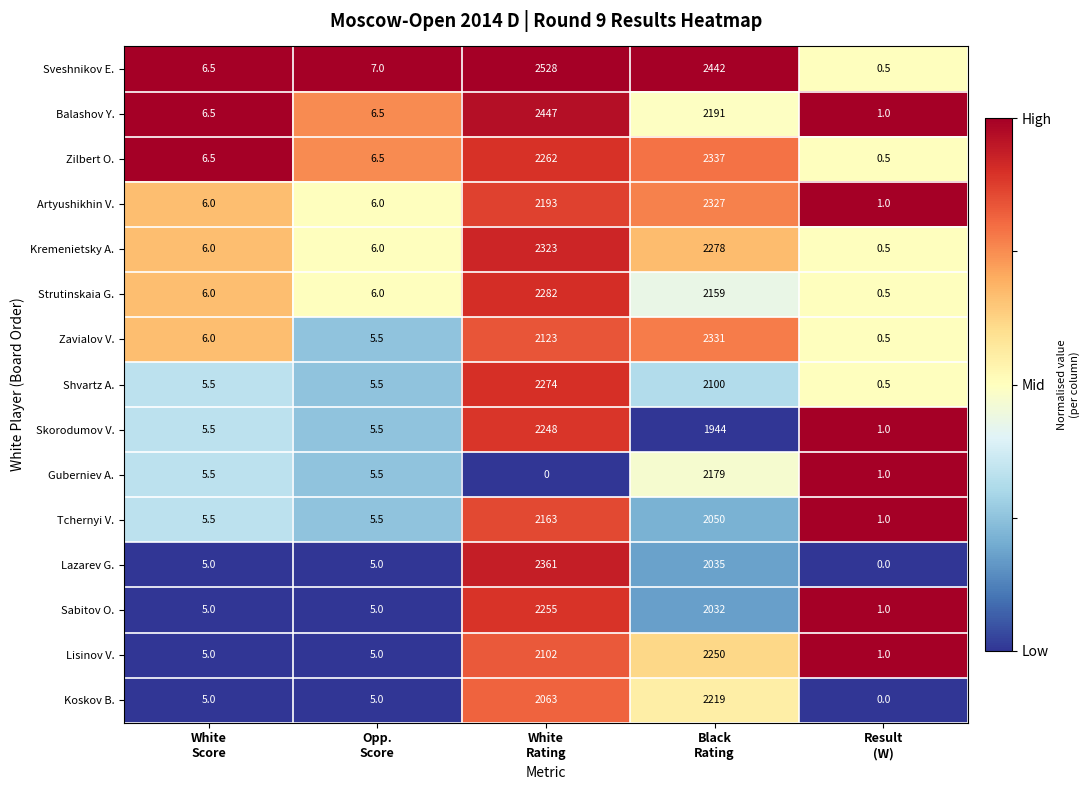

What is the average value of the Zilbert O. series?

922.5